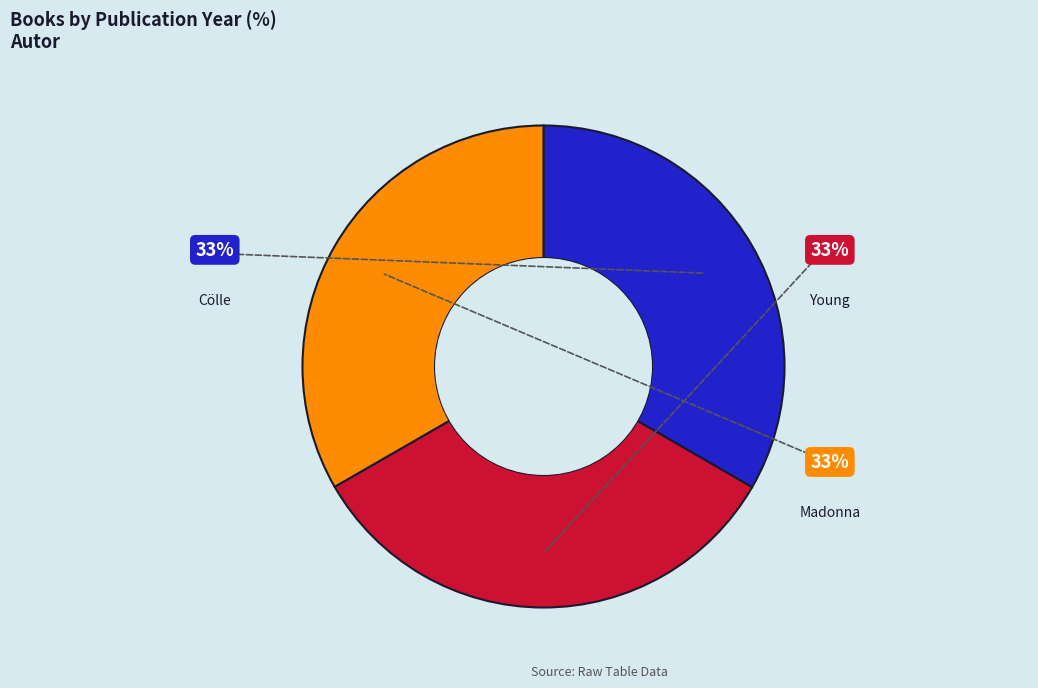

To the nearest percent, what is the average slice percentage?

33%